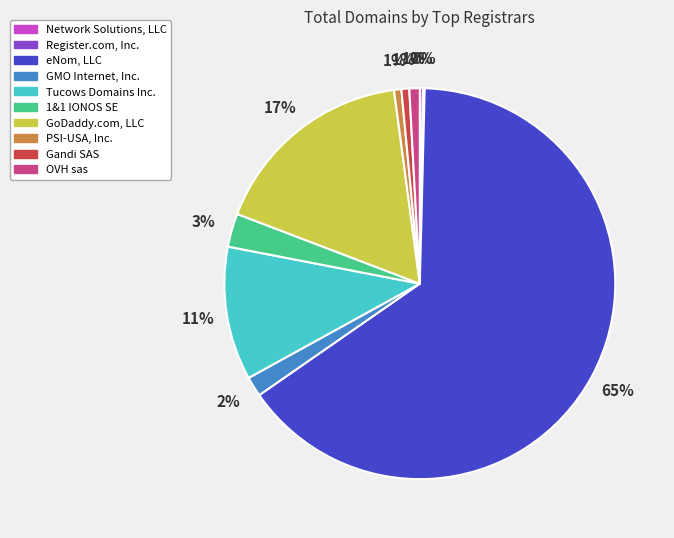

What is the largest slice in the pie chart?

eNom, LLC